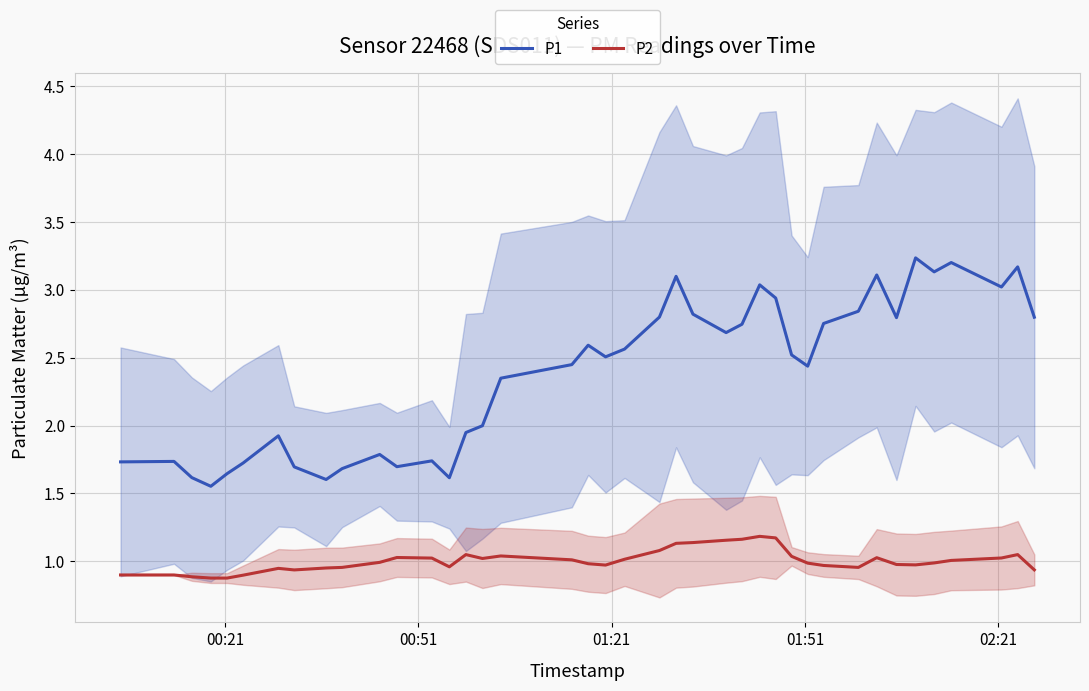

True or false: P1 and P2 cross at least once.

False